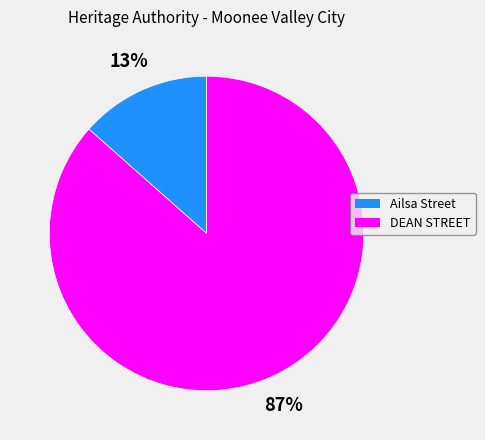

Which has a higher value, DEAN STREET or Ailsa Street?

DEAN STREET